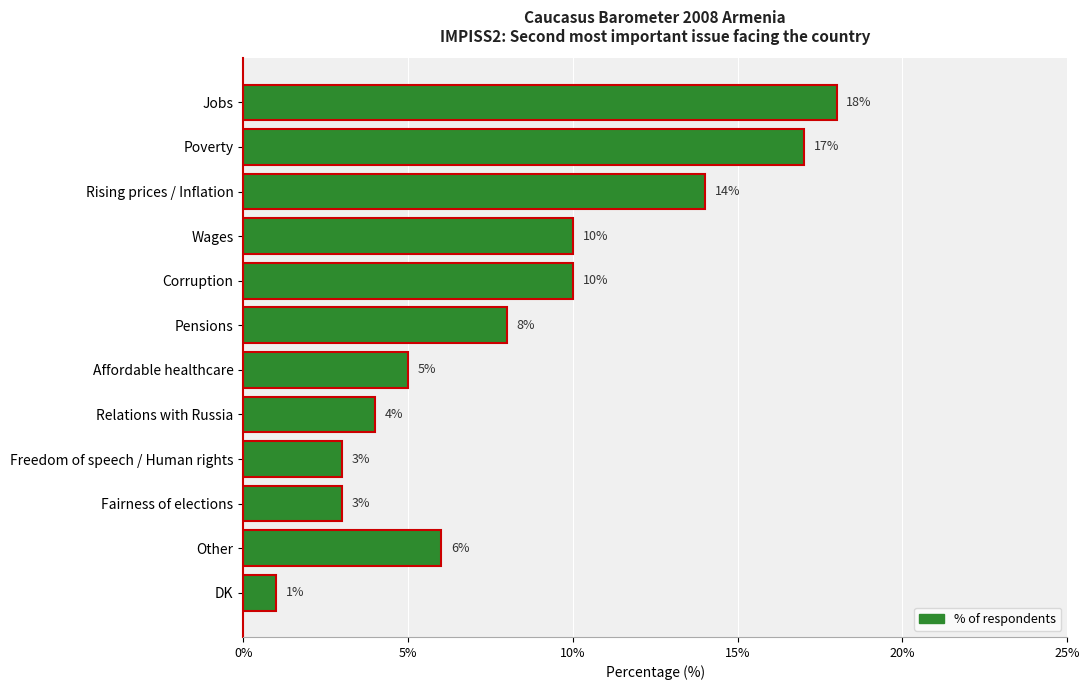

What is the average value?

8